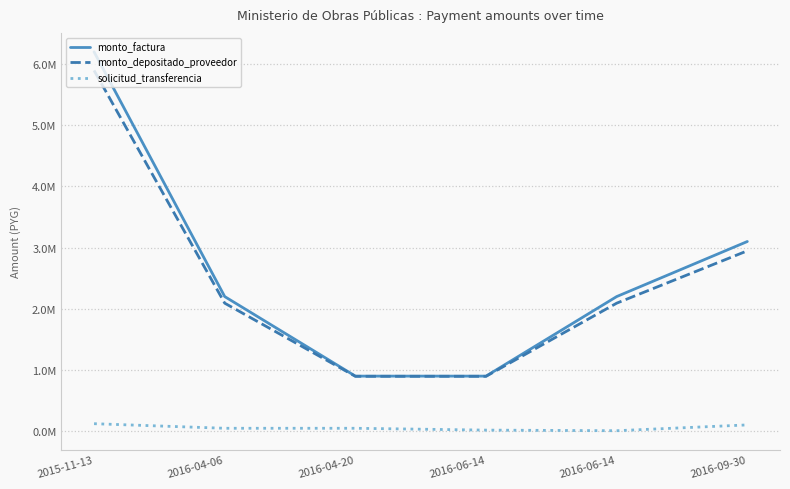

What is the label of the 1st point from the left?

2015-11-13